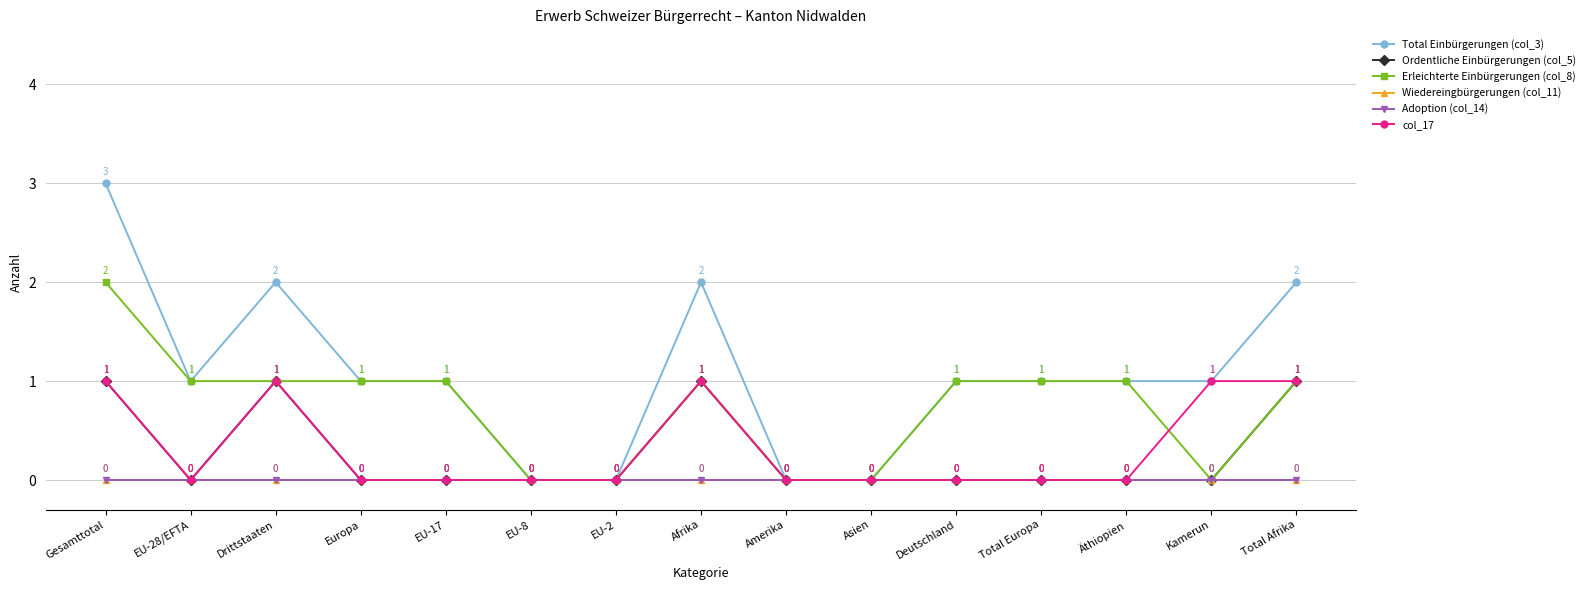

Which label corresponds to the largest value in the chart?

Gesamttotal